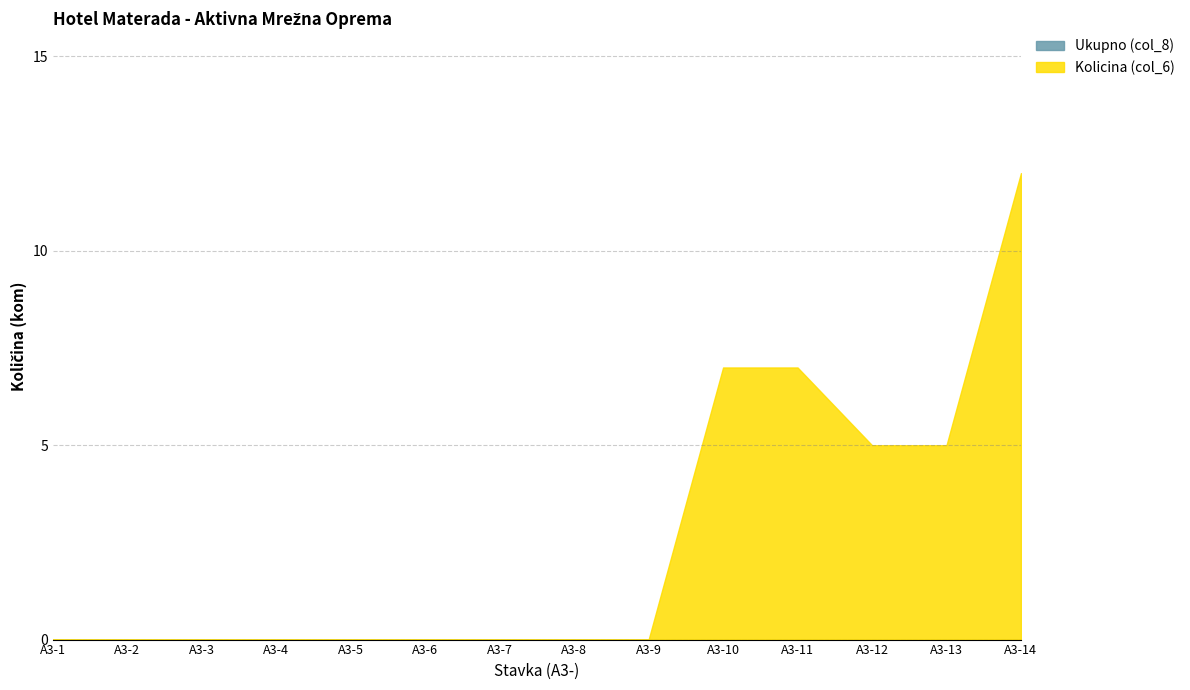

The Kolicina (col_6) series shows 4 at A3-10. True or false?

False